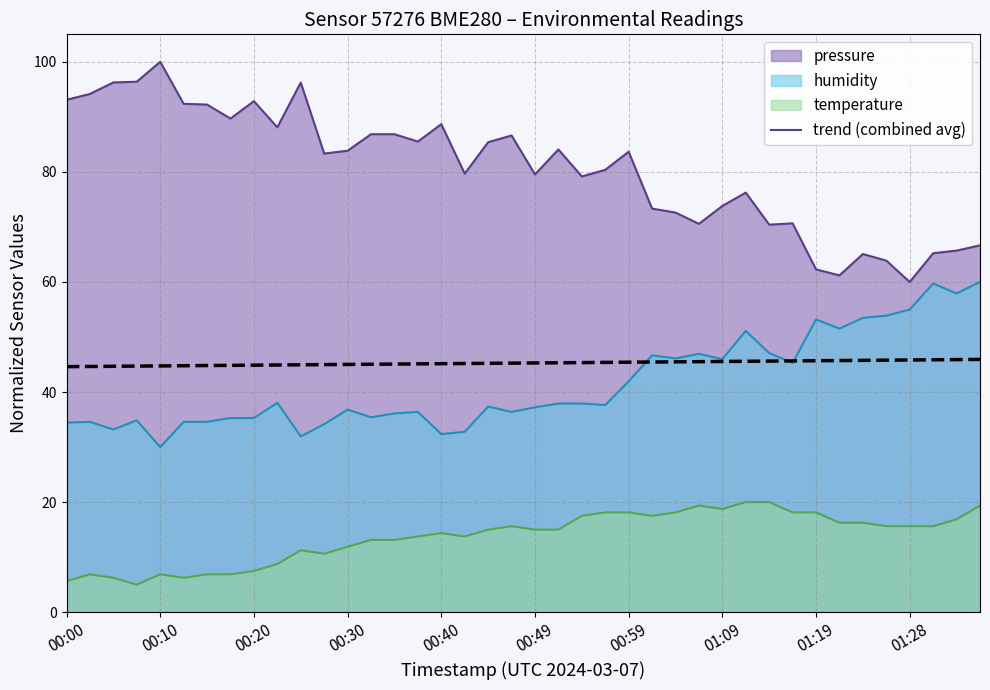

The value of humidity at 01:28 is 25.1. True or false?

False